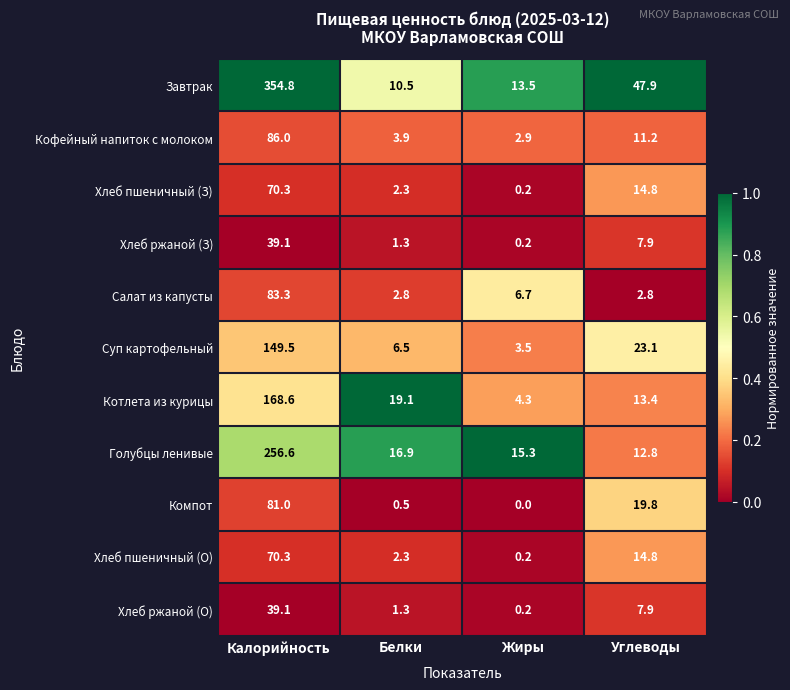

True or false: Голубцы ленивые has a value of 24.6 at Жиры.

False